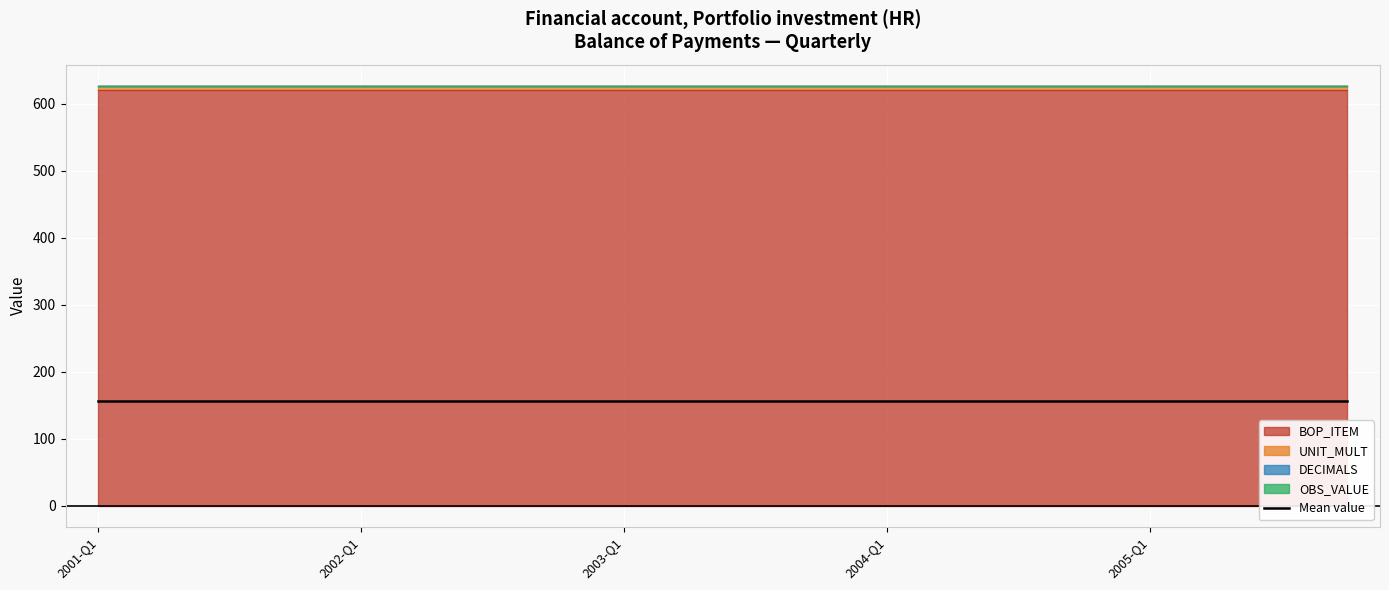

Reading left to right, transcribe all the data shown in this chart.

OBS_VALUE: 0	0	0	0	0	0	0	0	0	0	0	0	0	0	0	0	0	0	0	0
BOP_ITEM: 621	621	621	621	621	621	621	621	621	621	621	621	621	621	621	621	621	621	621	621
DECIMALS: 0	0	0	0	0	0	0	0	0	0	0	0	0	0	0	0	0	0	0	0
UNIT_MULT: 6	6	6	6	6	6	6	6	6	6	6	6	6	6	6	6	6	6	6	6